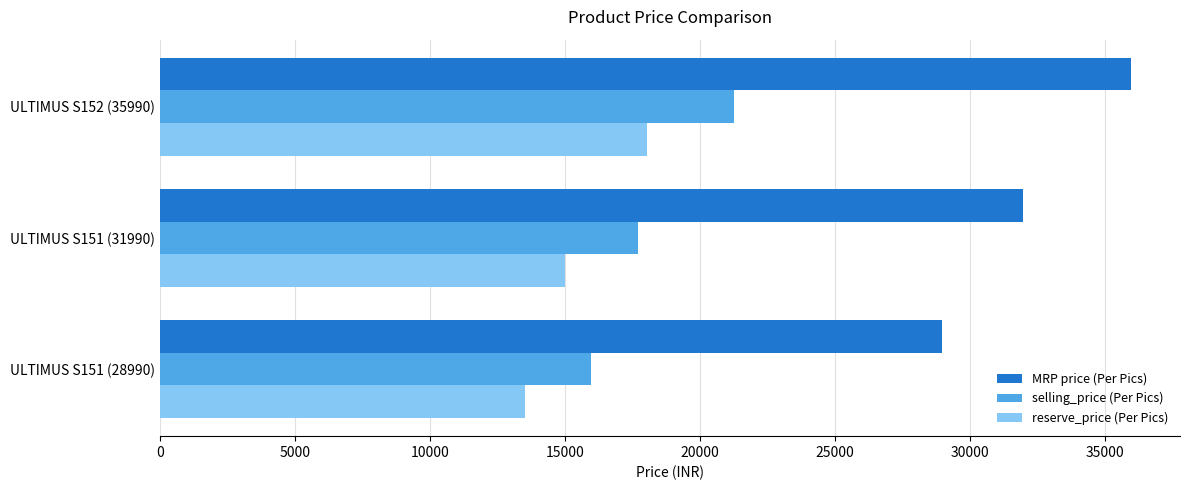

What is the difference between the reserve_price (Per Pics) values at ULTIMUS S151 (28990) and ULTIMUS S152 (35990)?

4508.7